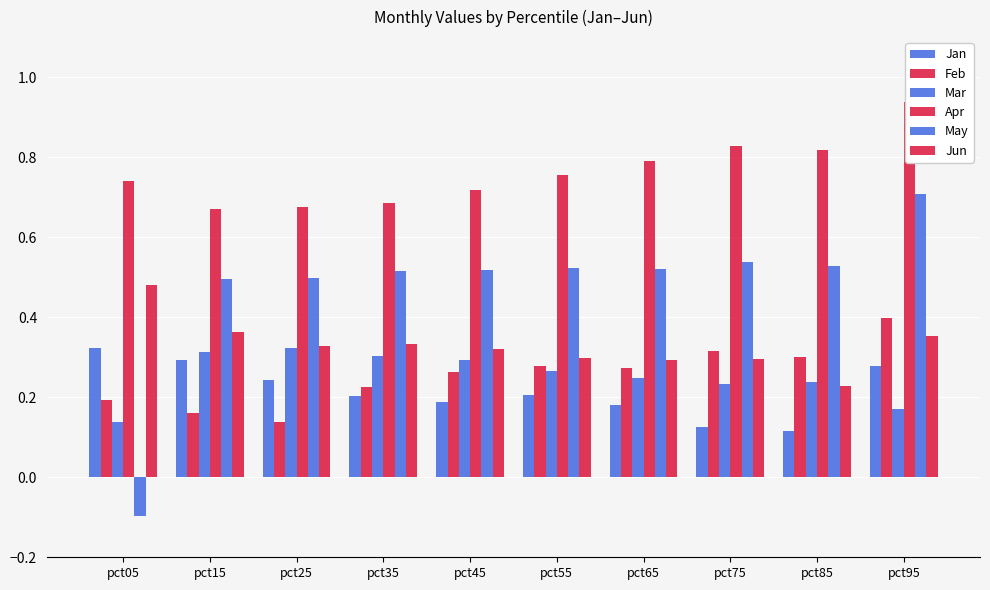

At how many categories does at least one series exceed 0?

10